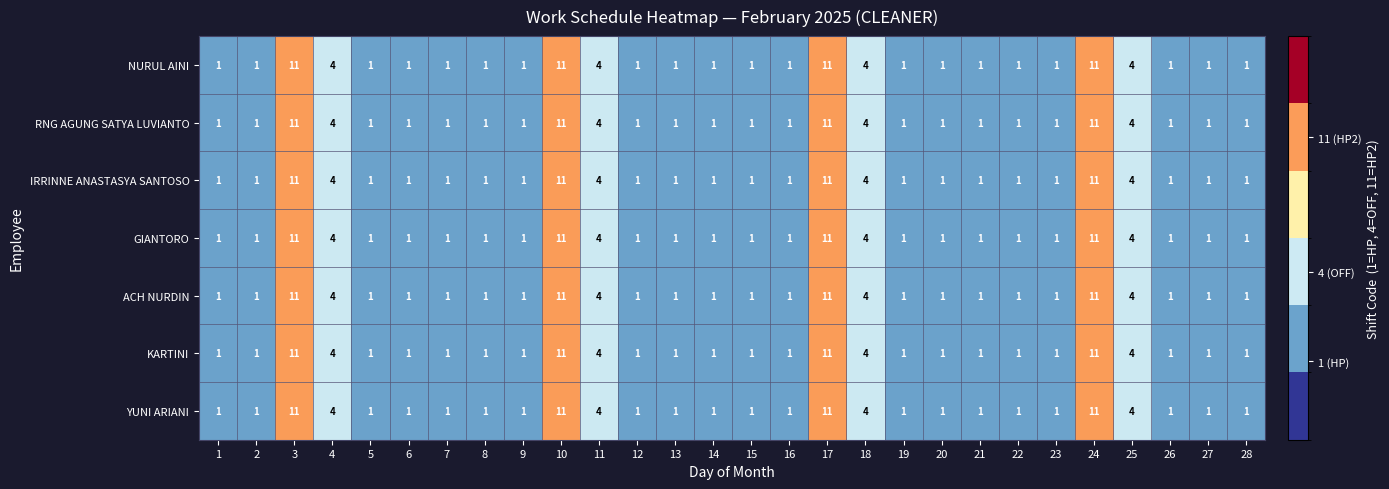

What is the maximum value for ACH NURDIN?

11